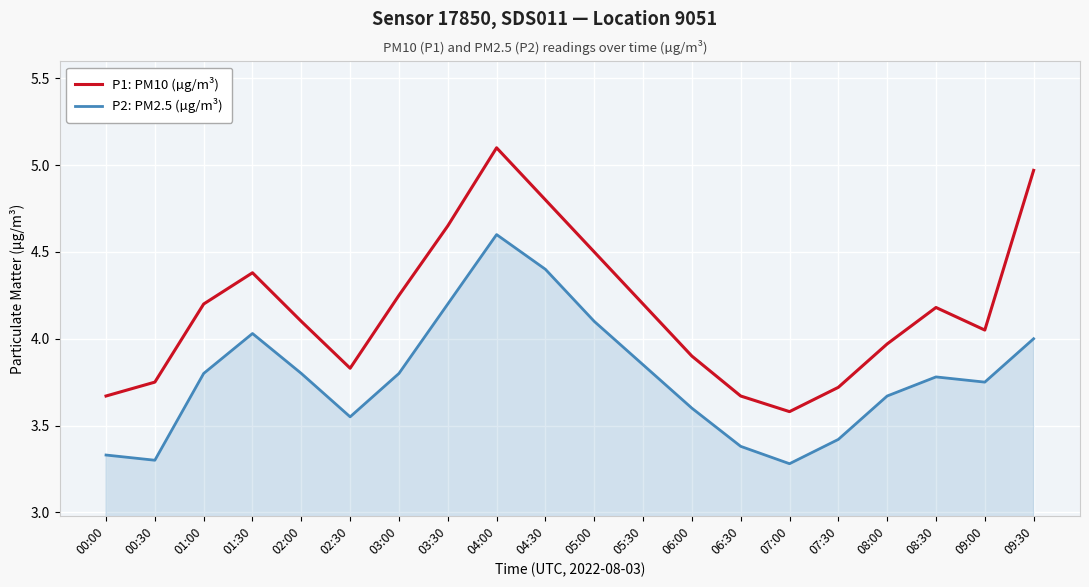

True or false: P1: PM10 (µg/m³) and P2: PM2.5 (µg/m³) cross at least once.

False